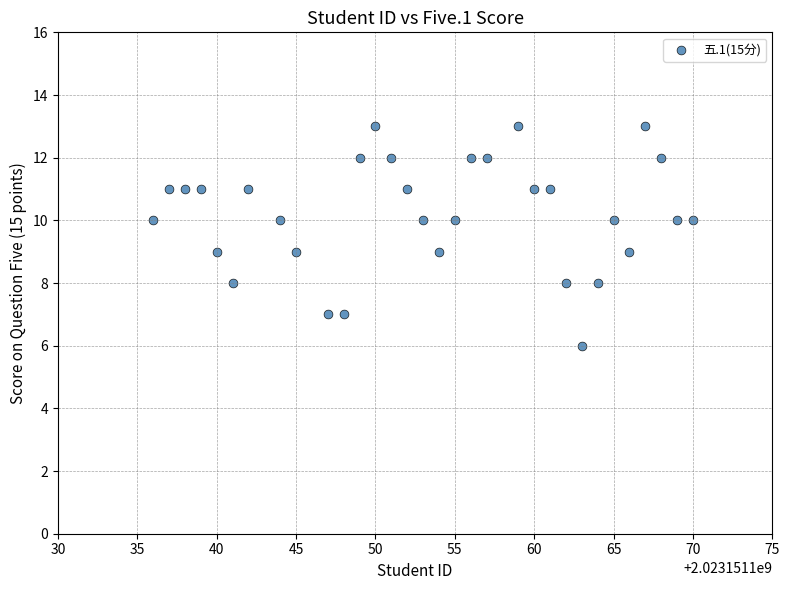

What is the range of X values (max minus min)?

34